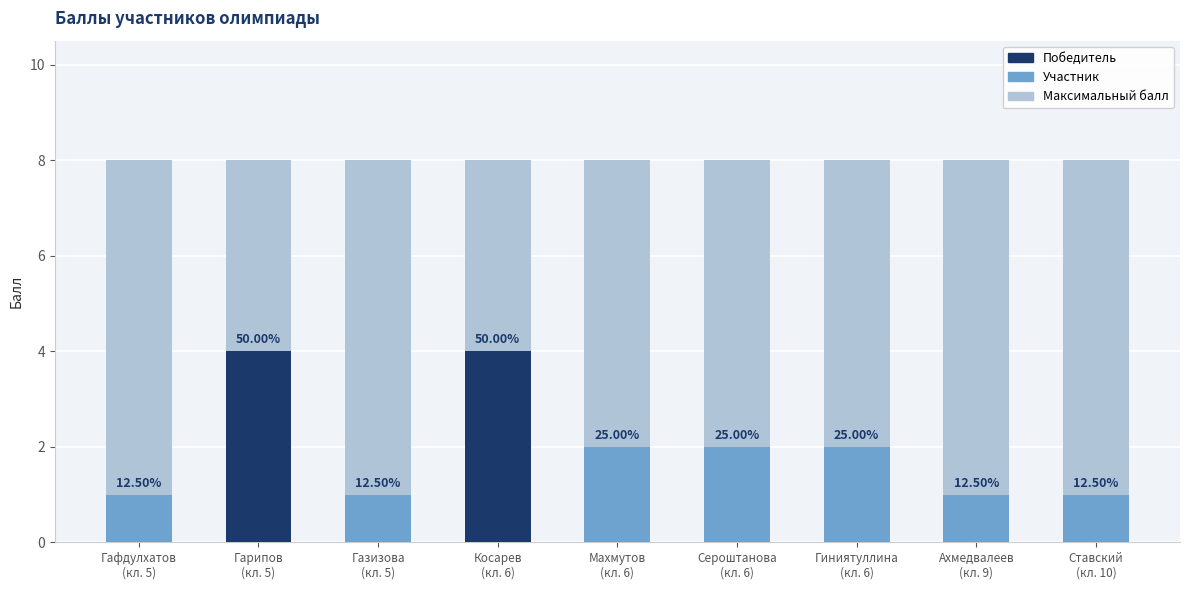

Reading left to right, what are all the values shown in this chart?

Максимальный балл: 8	8	8	8	8	8	8	8	8
Балл: 1	4	1	4	2	2	2	1	1